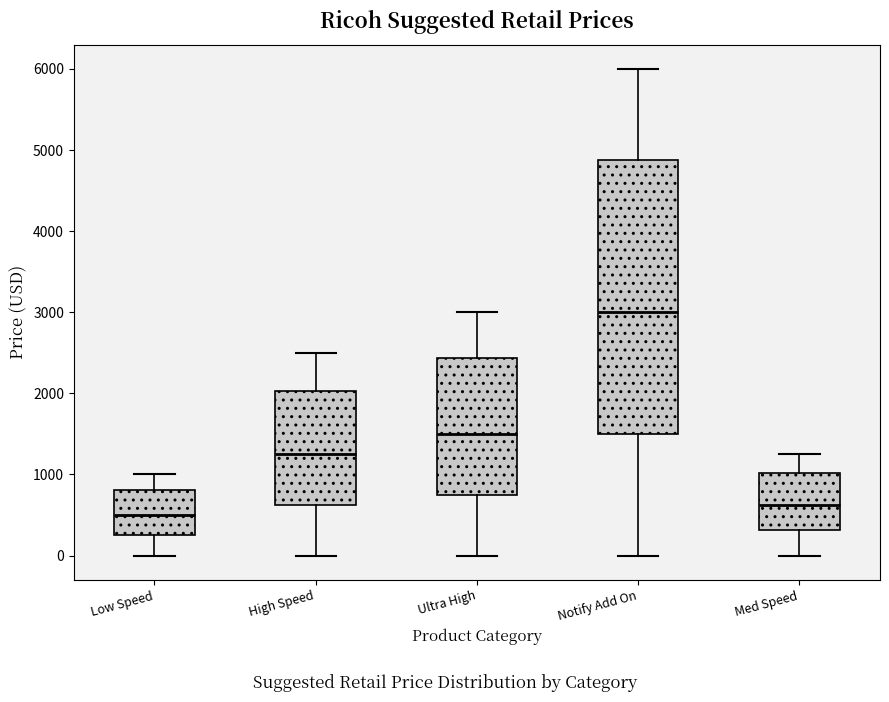

Reading left to right, read every box against the y-axis: the position of its median line, the range the box covers, and the ends of its whiskers. The values are not printed on the chart, so give them approximately, as read against the axis.

Low Speed: median 500, box 300 to 800, whiskers 0 to 1000
High Speed: median 1300, box 600 to 2000, whiskers 0 to 2500
Ultra High: median 1500, box 800 to 2400, whiskers 0 to 3000
Notify Add On: median 3000, box 1500 to 4900, whiskers 0 to 6000
Med Speed: median 600, box 300 to 1000, whiskers 0 to 1300